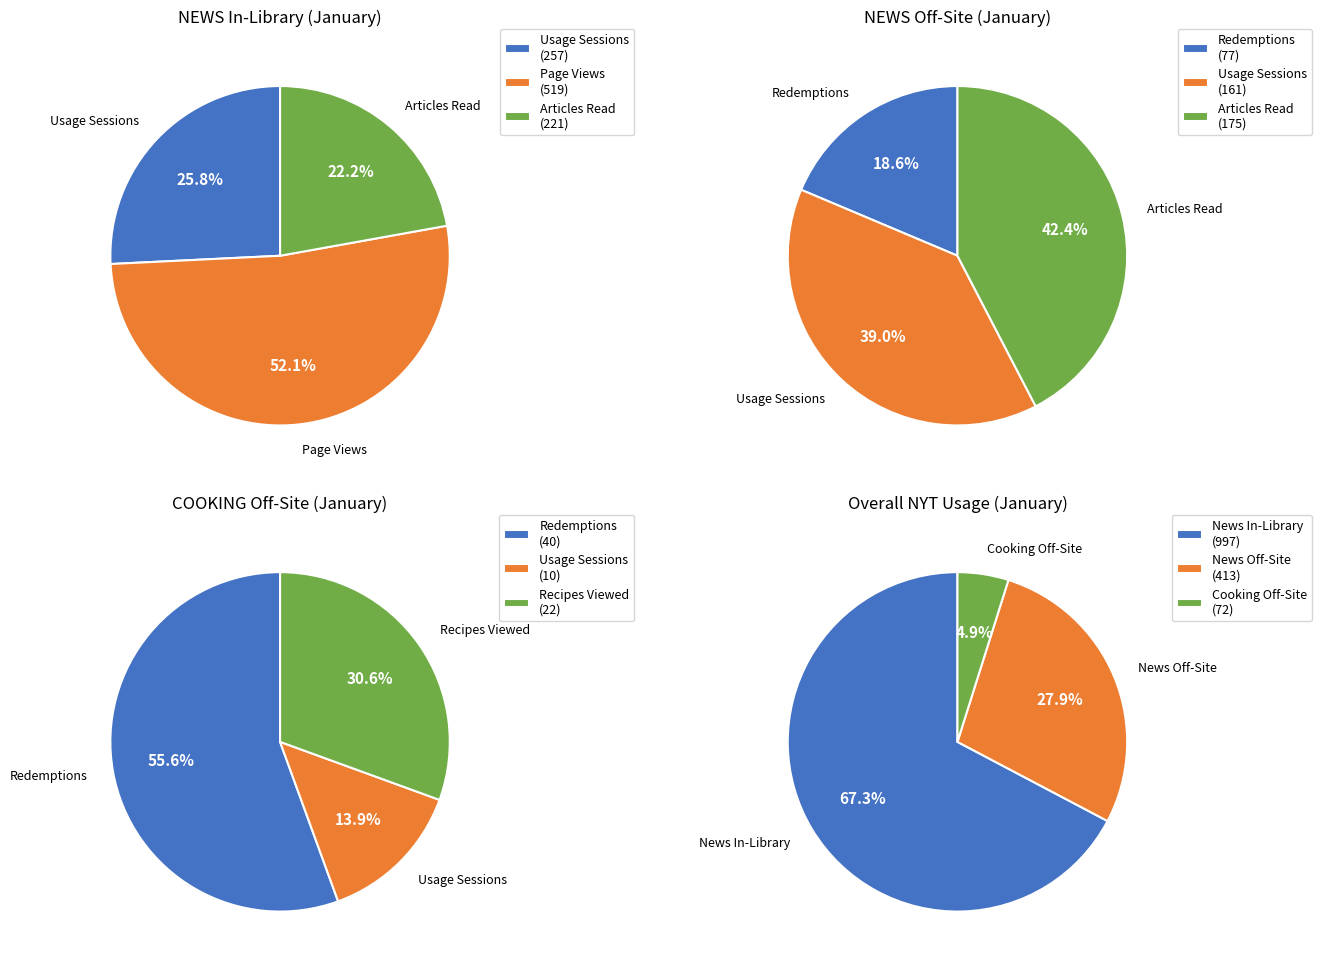

To the nearest percent, what percentage of the pie is In-library Articles Read?

15%